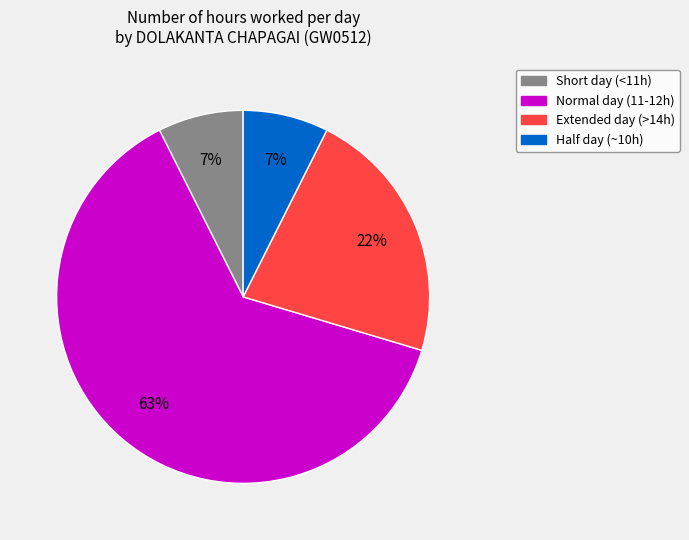

Is there a majority slice in this chart?

Yes